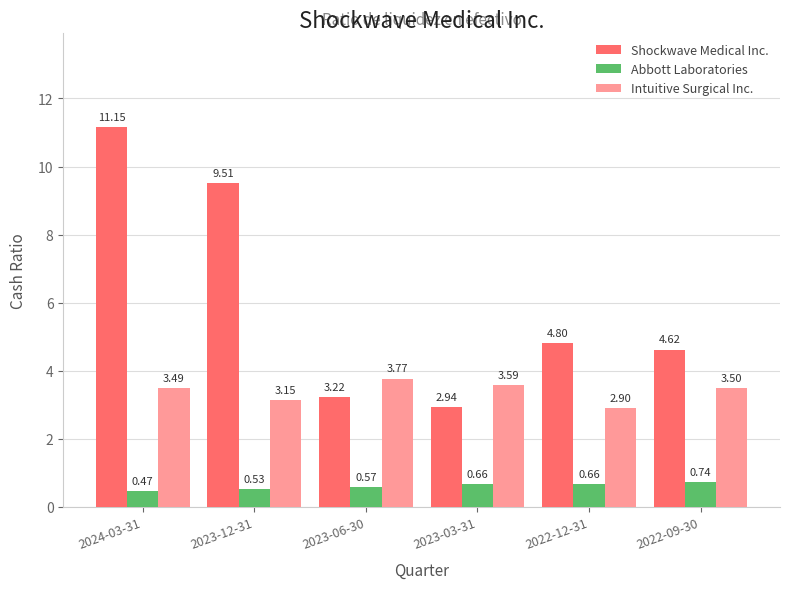

At which category is the sum across all series the highest?

2024-03-31